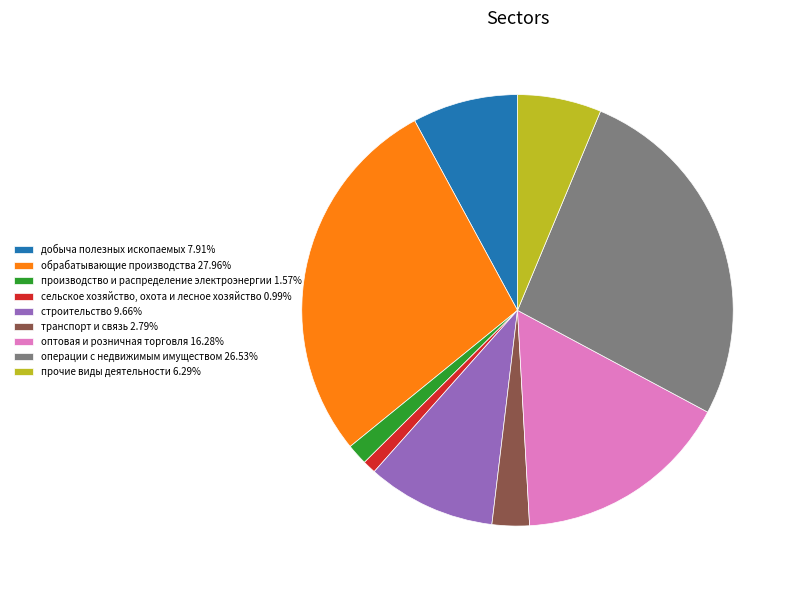

Approximately how many times larger is the value at строительство 9.66% compared to обрабатывающие производства 27.96%?

0.3